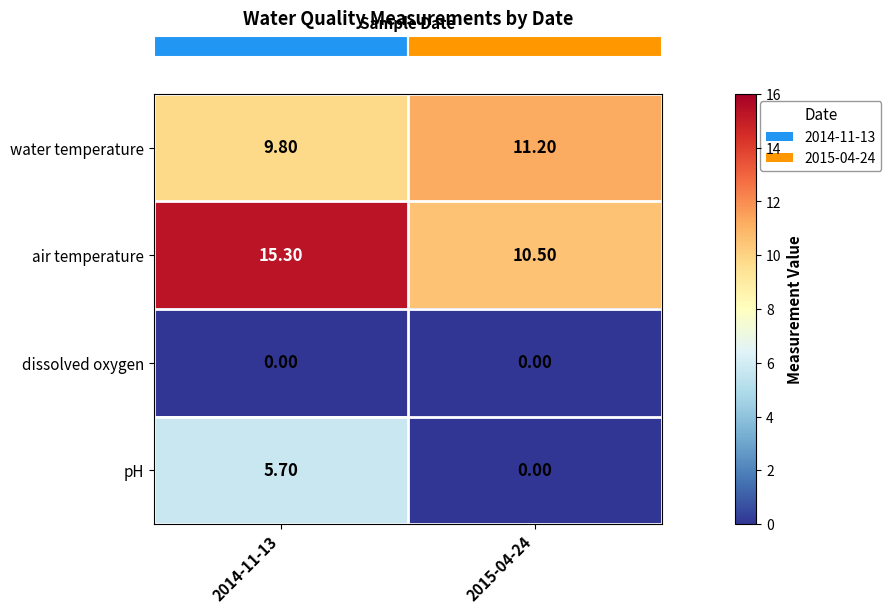

How many categories are shown in the chart?

2